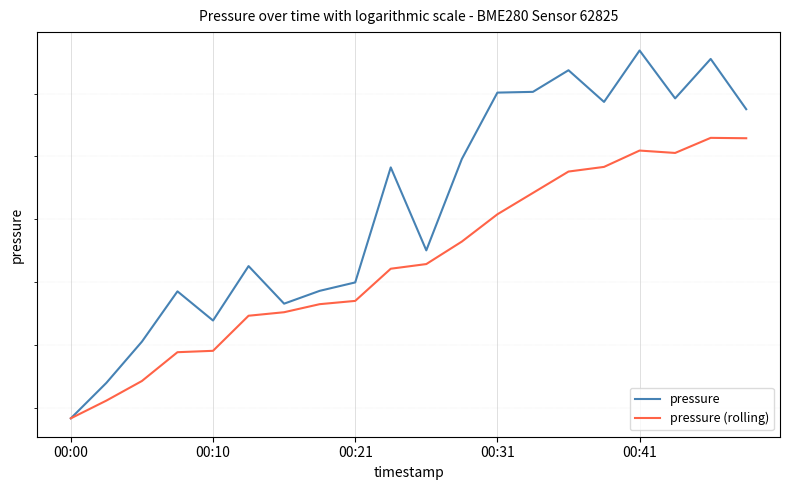

At which label does pressure (rolling) first exceed 99046?

9